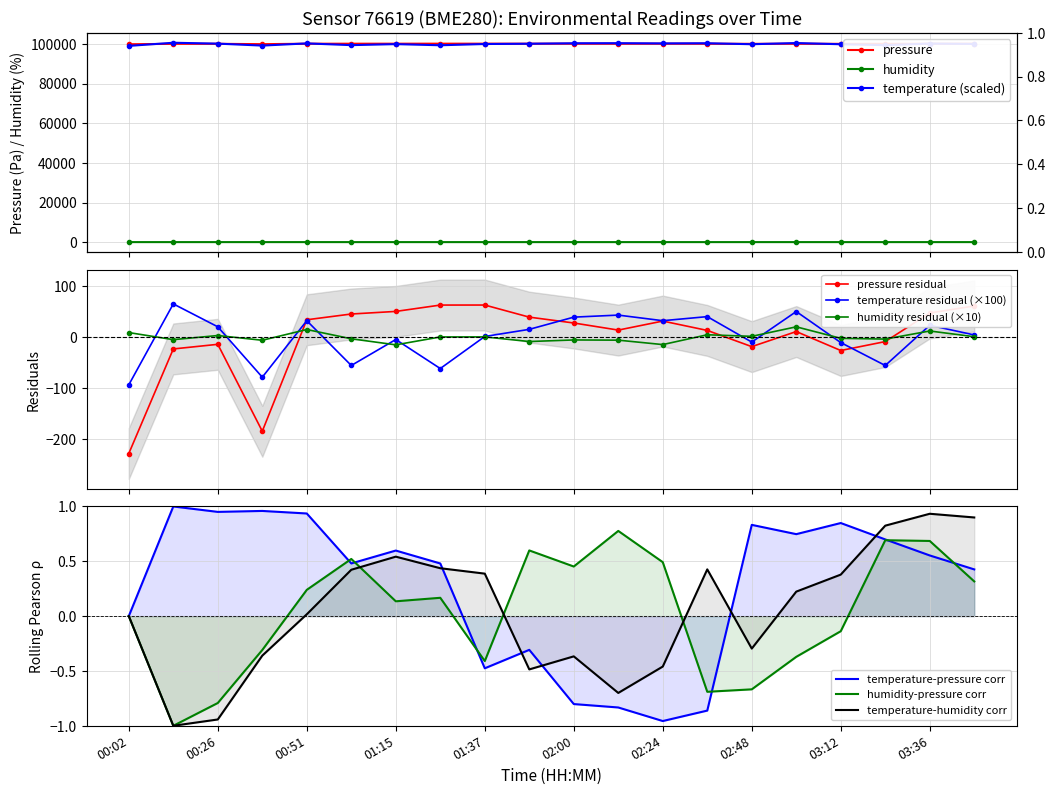

What is the label of the 8th point from the left?

01:27